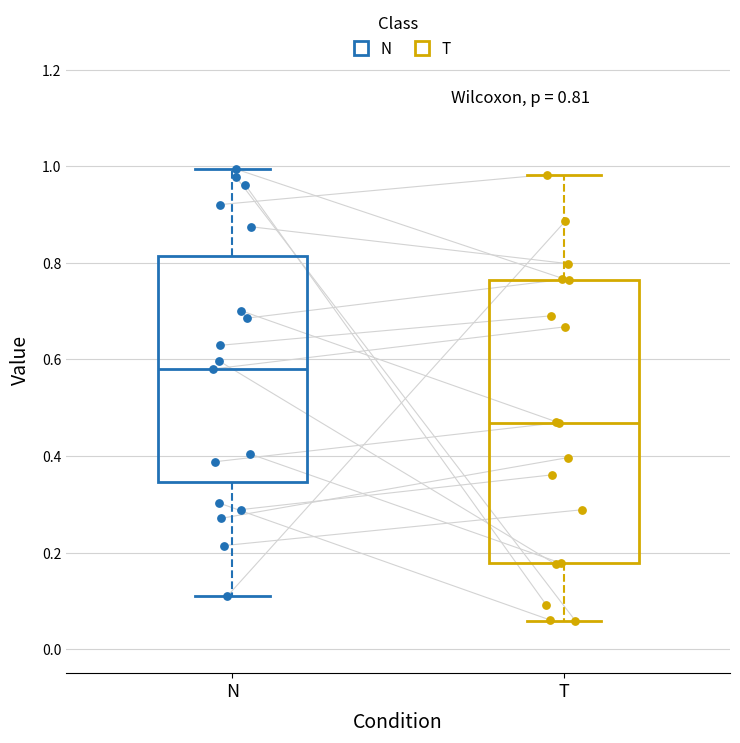

Which box is the tallest, from its lower edge to its upper edge?

T